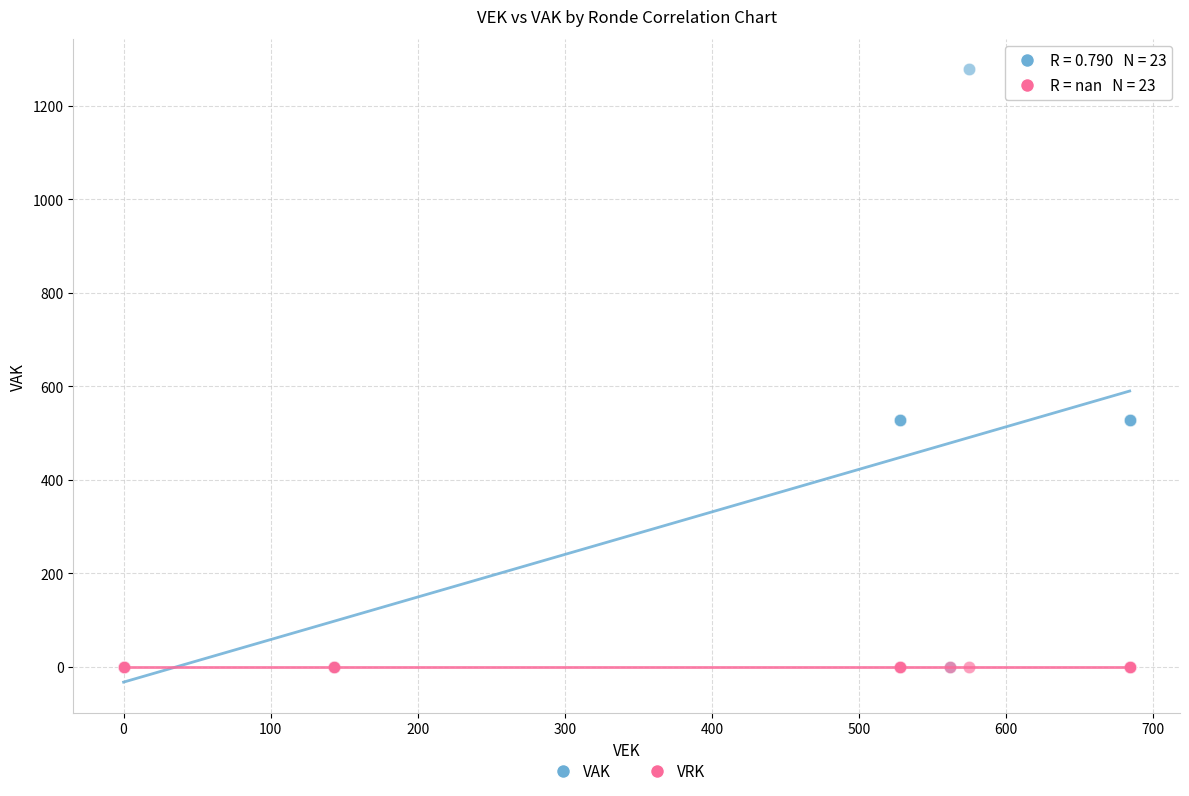

What are all the series names shown in the legend?

VAK, VRK